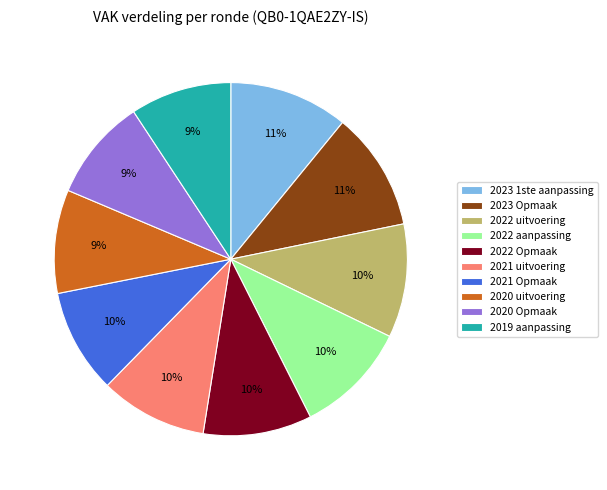

To the nearest percent, what is the average slice percentage?

10%